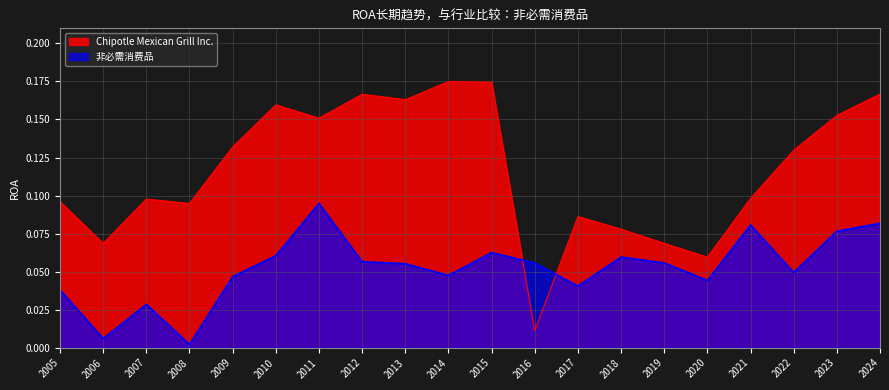

True or false: Chipotle Mexican Grill Inc. has more than 0 interior local peaks.

True